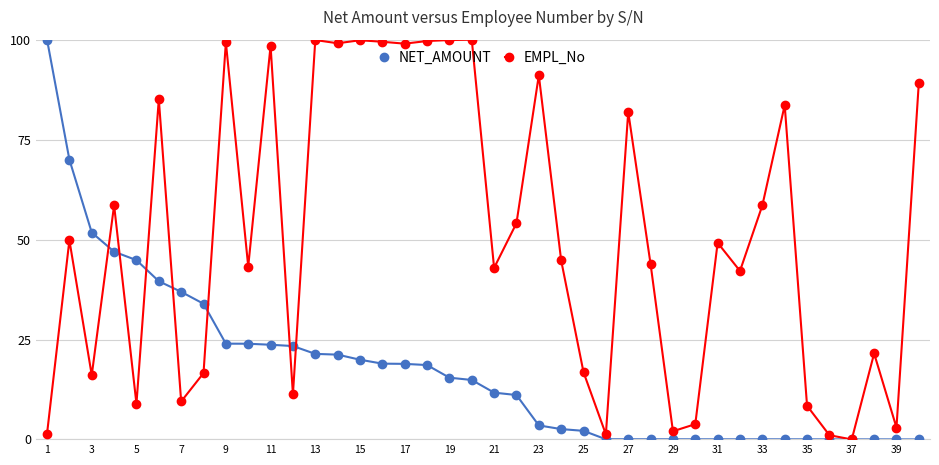

Which series has the largest total across all categories?

EMPL_No